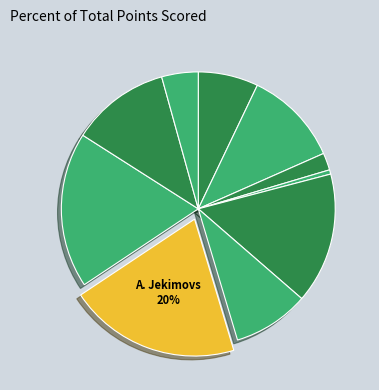

How many slices are in this pie chart?

10